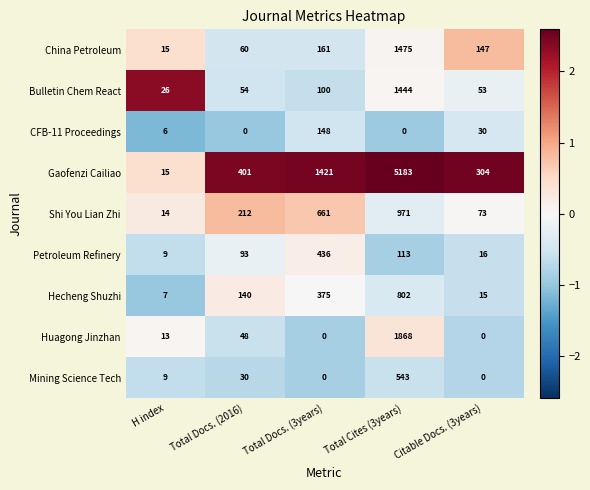

What is the sum of the Petroleum Refinery values at Total Docs. (3years) and Total Cites (3years)?

549